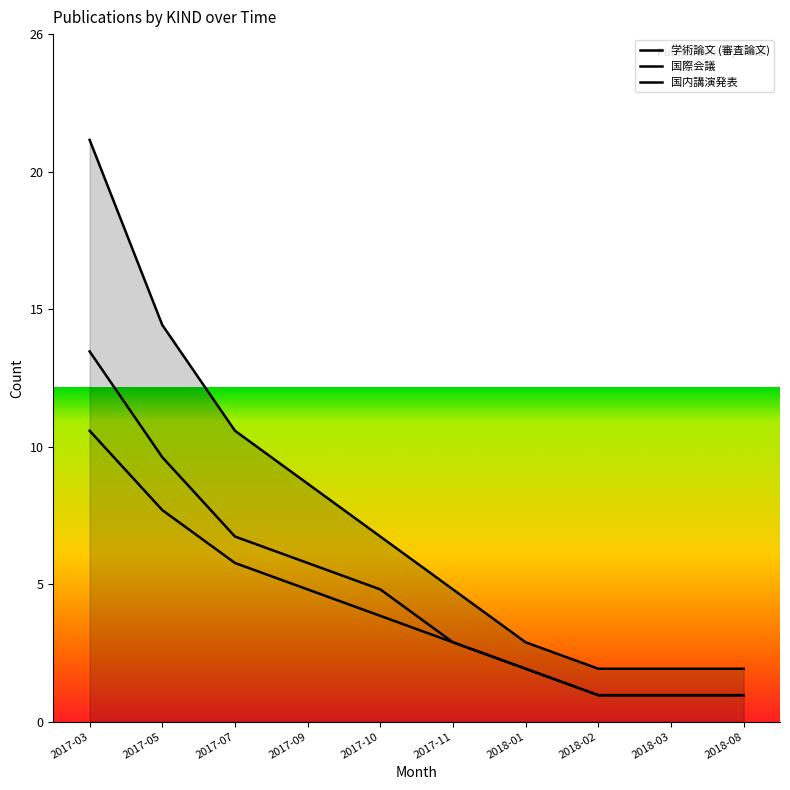

The 学術論文 (審査論文) series shows 1 at 2018-03. True or false?

False